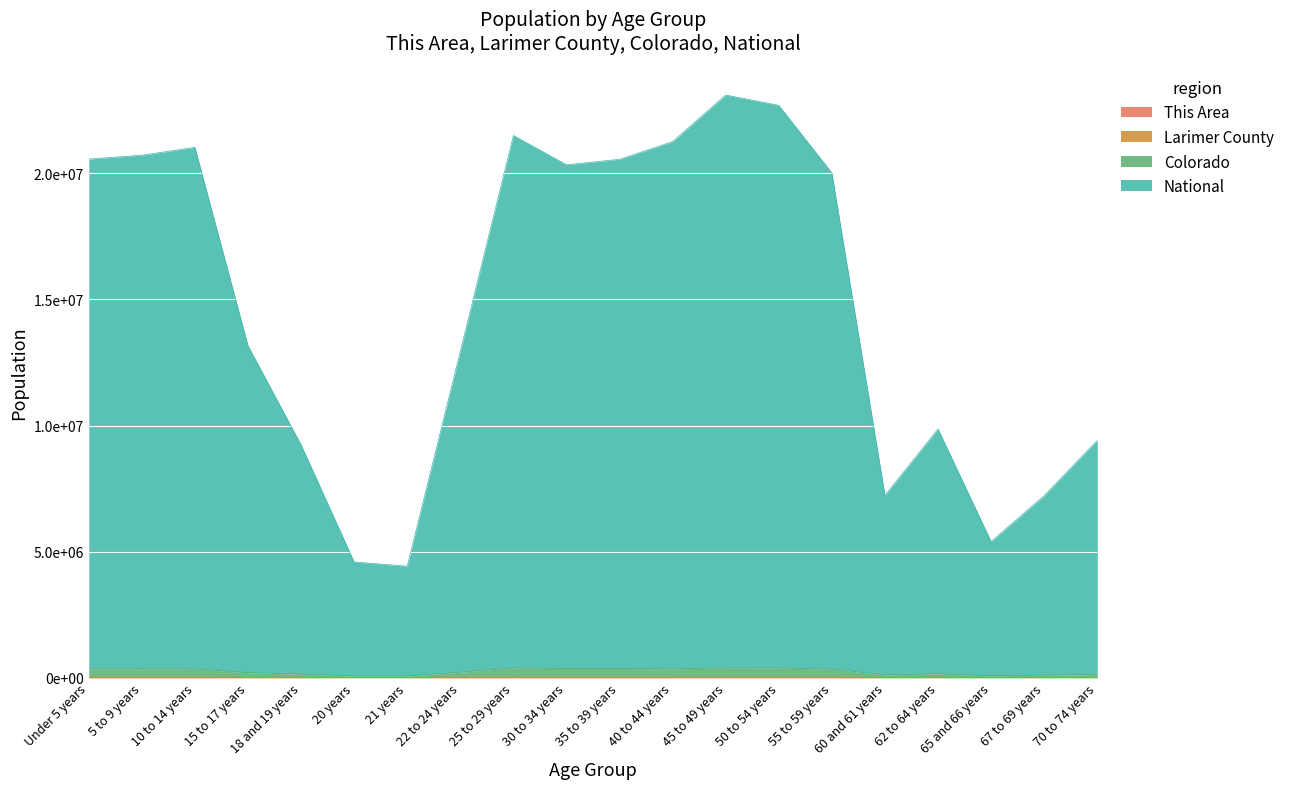

What is the difference between the maximum and minimum values in the Larimer County series?

17395